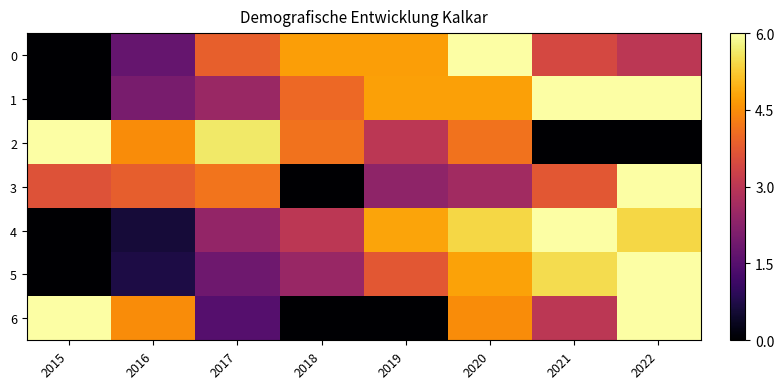

Reading right to left, extract all data points from this chart.

0: 2022=0.5	2021=0.6	2020=1.0	2019=0.8	2018=0.8	2017=0.6	2016=0.3	2015=0.0
1: 2022=1.0	2021=1.0	2020=0.8	2019=0.8	2018=0.7	2017=0.4	2016=0.3	2015=0.0
2: 2022=0.0	2021=0.0	2020=0.7	2019=0.5	2018=0.7	2017=0.9	2016=0.7	2015=1.0
3: 2022=1.0	2021=0.6	2020=0.4	2019=0.4	2018=0.0	2017=0.7	2016=0.6	2015=0.6
4: 2022=0.9	2021=1.0	2020=0.9	2019=0.8	2018=0.5	2017=0.4	2016=0.1	2015=0.0
5: 2022=1.0	2021=0.9	2020=0.8	2019=0.6	2018=0.4	2017=0.3	2016=0.1	2015=0.0
6: 2022=1.0	2021=0.5	2020=0.7	2019=0.0	2018=0.0	2017=0.2	2016=0.7	2015=1.0